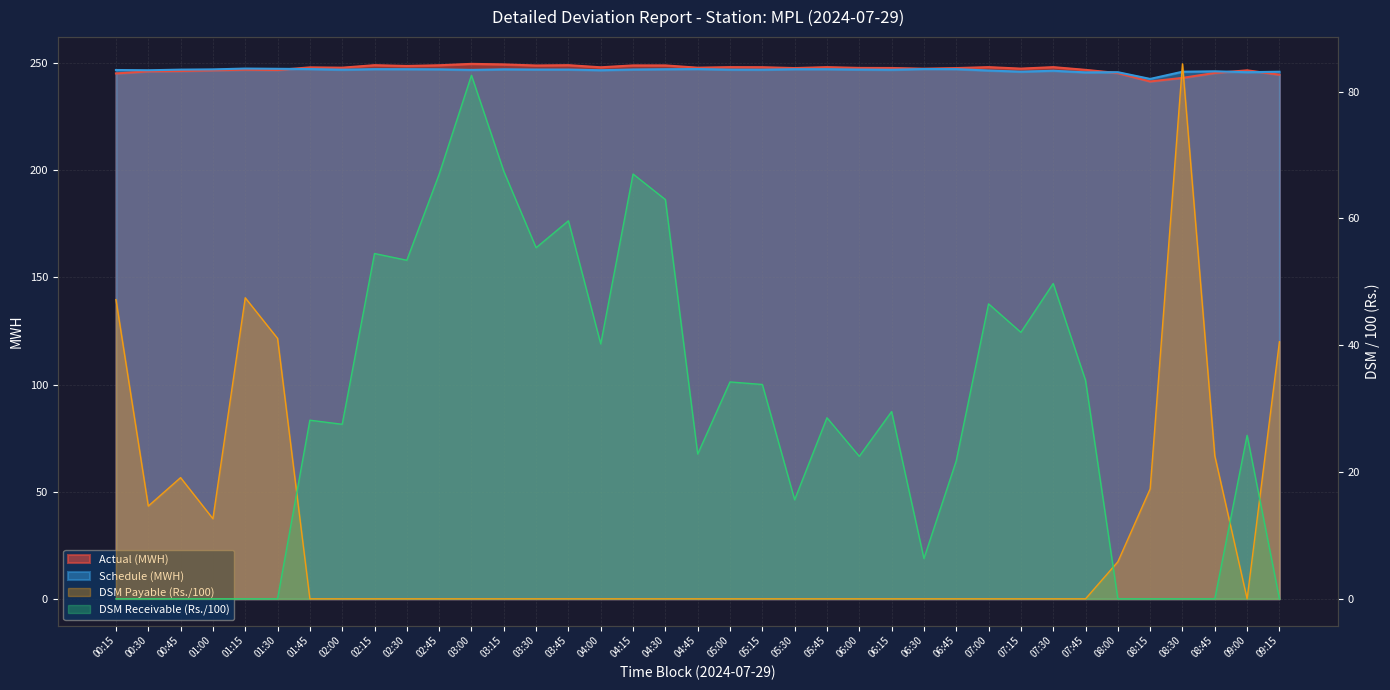

Reading right to left, what are all the values shown in this chart?

Actual (MWH): 244.7	246.7	245.5	243.2	241.5	245.4	246.9	248.2	247.5	248.2	247.7	247.5	247.8	247.8	248.2	247.7	248.1	248.2	247.9	249.0	249.0	248.1	249.1	248.9	249.5	249.7	249.1	248.7	249.1	247.9	248.1	246.8	247.0	246.7	246.4	246.2	245.2
Schedule (MWH): 246.0	245.8	246.2	246.0	242.7	245.8	245.7	246.5	246.1	246.6	247.3	247.3	246.9	247.1	247.2	247.2	247.0	247.0	247.3	247.2	247.1	246.7	247.1	247.1	247.2	246.9	247.2	247.2	247.2	247.0	247.3	247.4	247.5	247.1	247.0	246.7	246.8
DSM Payable (Rs.): 40.5	0.0	22.6	84.4	17.3	5.8	0.0	0.0	0.0	0.0	0.0	0.0	0.0	0.0	0.0	0.0	0.0	0.0	0.0	0.0	0.0	0.0	0.0	0.0	0.0	0.0	0.0	0.0	0.0	0.0	0.0	41.1	47.5	12.6	19.1	14.6	47.2
DSM Receivable (Rs.): 0.0	25.8	0.0	0.0	0.0	0.0	34.5	49.7	42.0	46.5	21.8	6.4	29.5	22.5	28.6	15.6	33.8	34.2	22.8	63.0	67.0	40.2	59.6	55.4	67.4	82.6	66.9	53.4	54.5	27.5	28.2	0.0	0.0	0.0	0.0	0.0	0.0